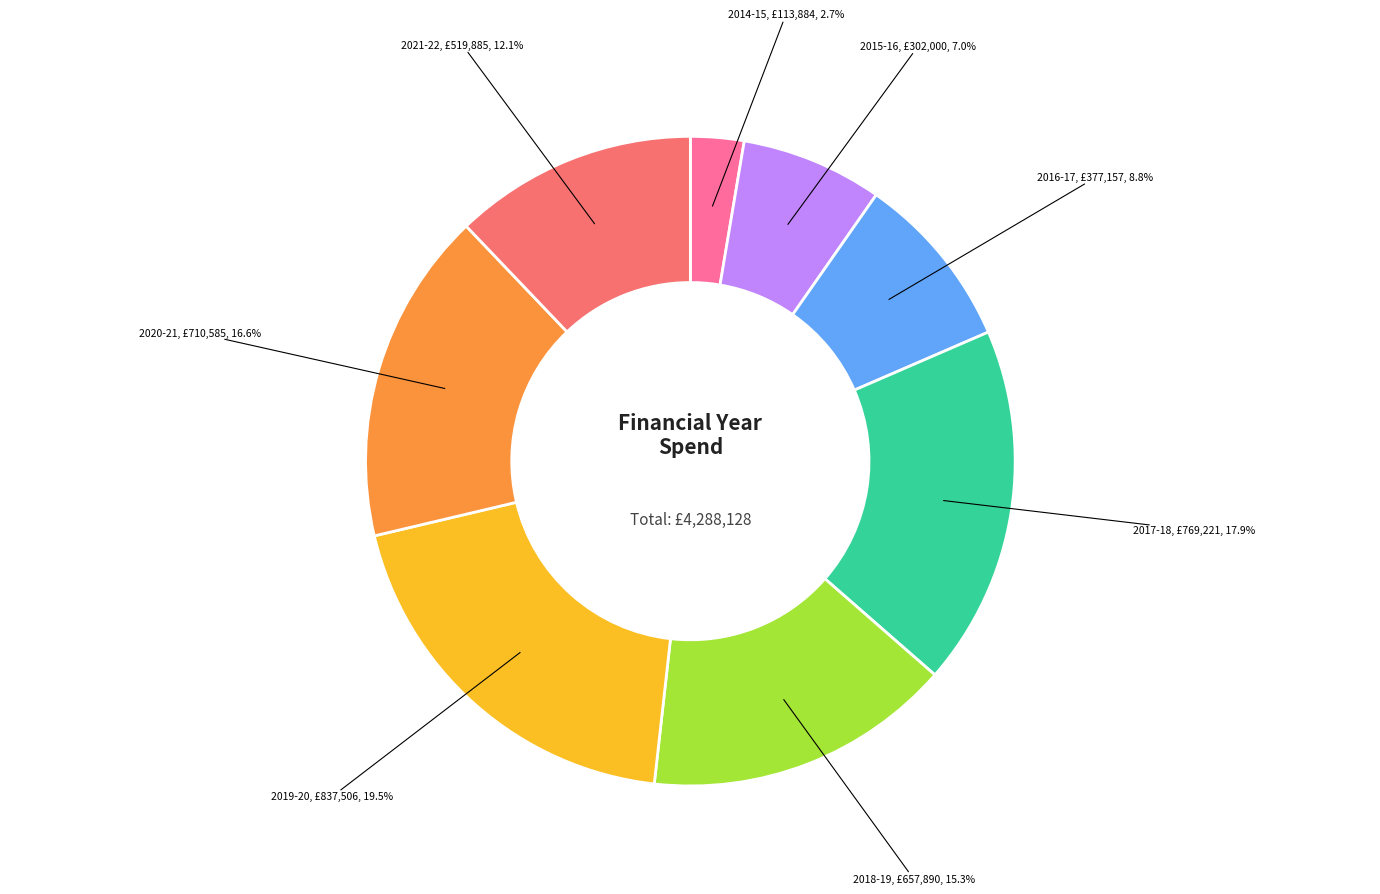

Is there a majority slice in this chart?

No